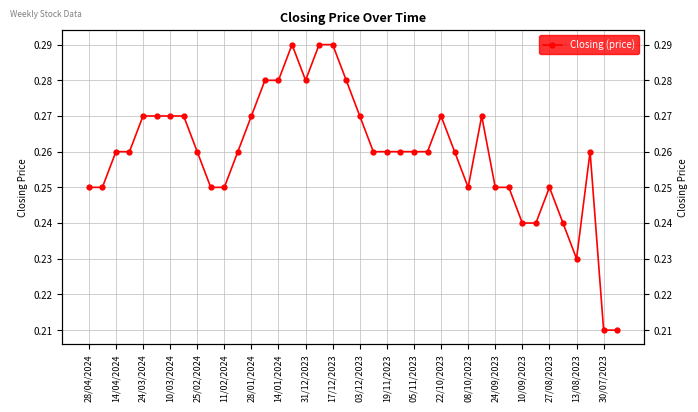

True or false: the data shows 0.3 at 19/11/2023.

True